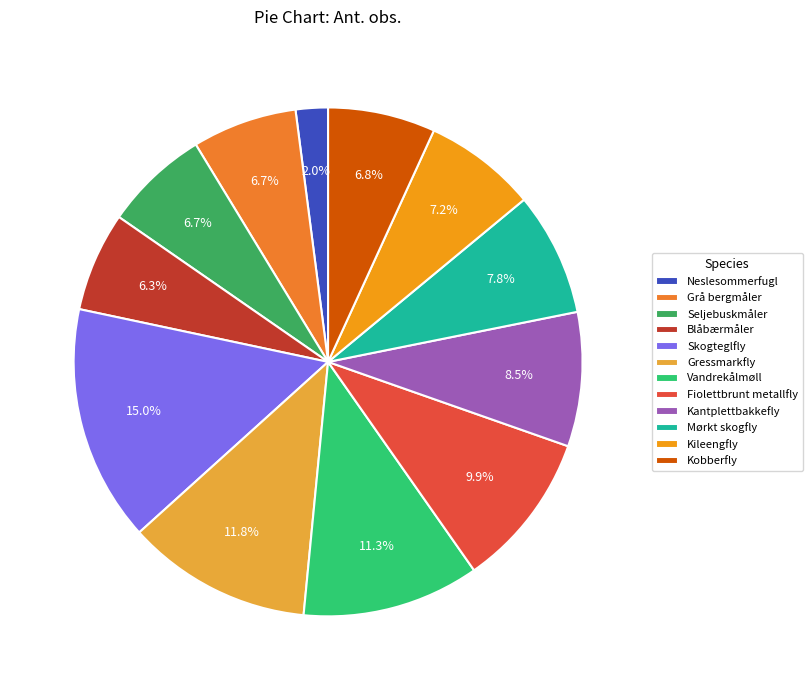

What is the ratio of the value at Seljebuskmåler to the value at Fiolettbrunt metallfly?

0.7